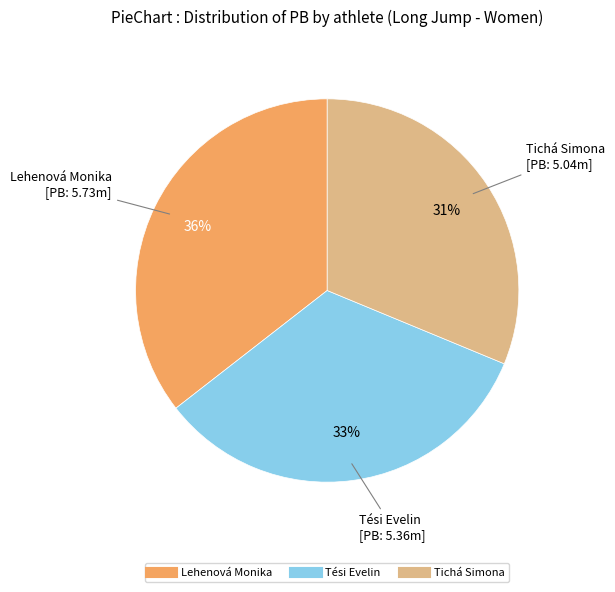

Is it true that Lehenová Monika is 36% of the pie?

True